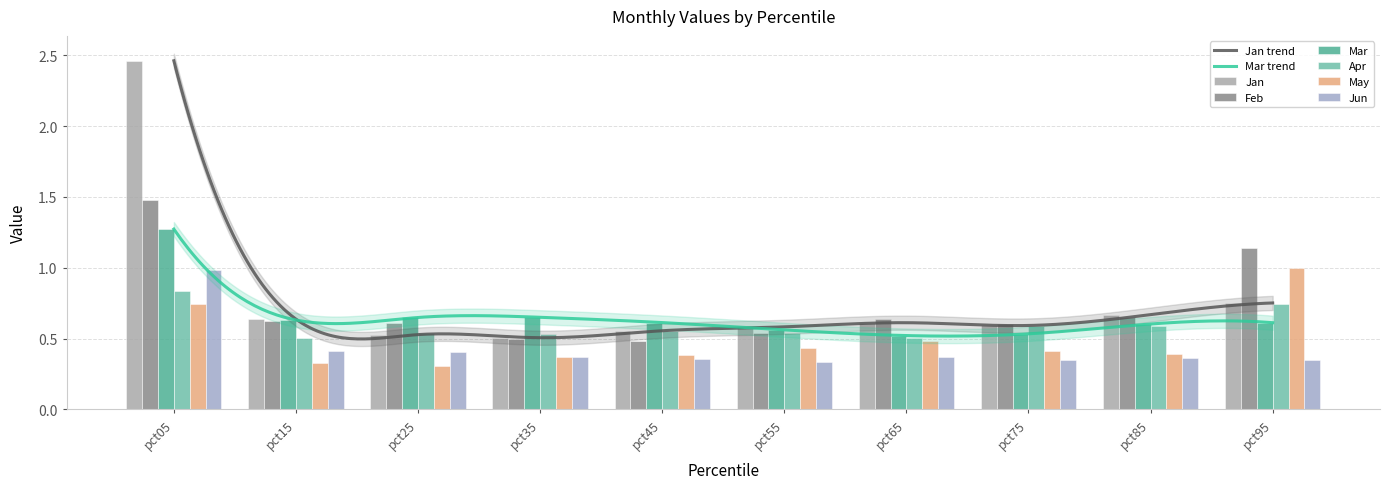

At how many categories does at least one series exceed 2?

1